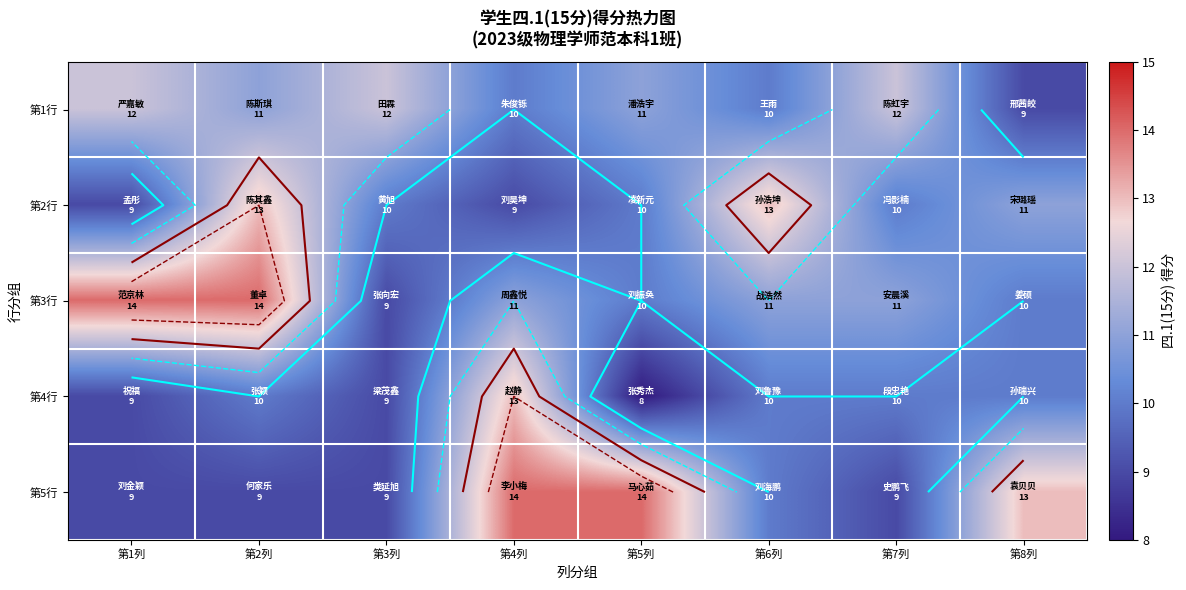

The value of 第1行 at 第3列 is 19. True or false?

False